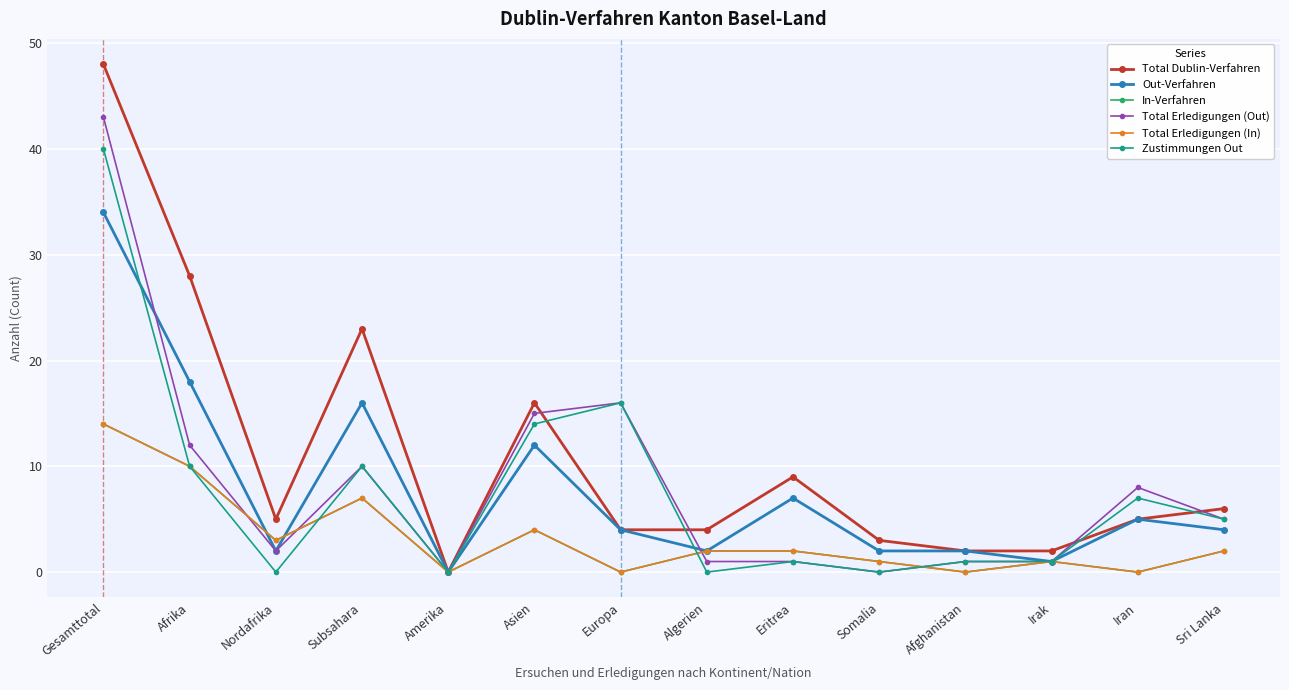

How many lines are shown in the chart?

6